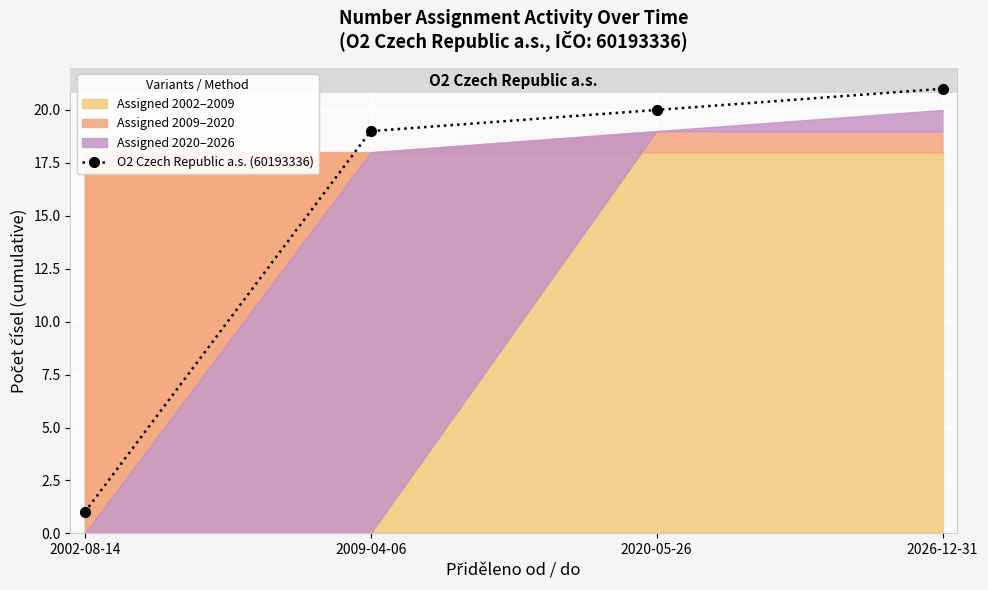

Reading left to right, what are all the values shown in this chart?

1	19	20	21